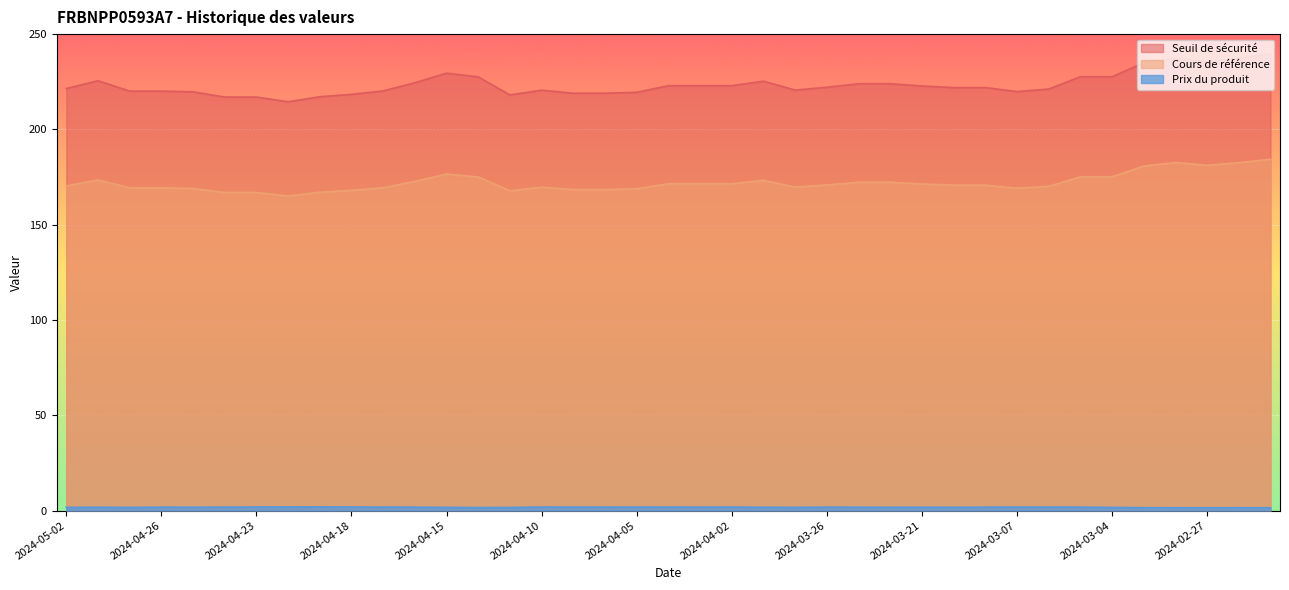

Reading left to right, extract all data points from this chart.

Seuil de sécurité: 2024-05-02=170.3	2024-04-30=173.5	2024-04-29=169.3	2024-04-26=169.3	2024-04-25=169.0	2024-04-24=166.9	2024-04-23=166.9	2024-04-22=165.0	2024-04-19=167.0	2024-04-18=168.0	2024-04-17=169.4	2024-04-16=172.7	2024-04-15=176.6	2024-04-12=175.0	2024-04-11=167.8	2024-04-10=169.7	2024-04-09=168.4	2024-04-08=168.4	2024-04-05=168.8	2024-04-04=171.5	2024-04-03=171.5	2024-04-02=171.5	2024-03-28=173.3	2024-03-27=169.7	2024-03-26=170.8	2024-03-25=172.3	2024-03-22=172.3	2024-03-21=171.4	2024-03-11=170.7	2024-03-08=170.7	2024-03-07=169.1	2024-03-06=170.1	2024-03-05=175.1	2024-03-04=175.1	2024-02-29=180.8	2024-02-28=182.6	2024-02-27=181.2	2024-02-26=182.5	2024-02-23=184.4
Cours de référence: 2024-05-02=221.4	2024-04-30=225.6	2024-04-29=220.1	2024-04-26=220.1	2024-04-25=219.7	2024-04-24=217.0	2024-04-23=217.0	2024-04-22=214.5	2024-04-19=217.2	2024-04-18=218.4	2024-04-17=220.2	2024-04-16=224.5	2024-04-15=229.5	2024-04-12=227.6	2024-04-11=218.1	2024-04-10=220.6	2024-04-09=219.0	2024-04-08=219.0	2024-04-05=219.5	2024-04-04=222.9	2024-04-03=222.9	2024-04-02=222.9	2024-03-28=225.3	2024-03-27=220.6	2024-03-26=222.1	2024-03-25=224.0	2024-03-22=224.0	2024-03-21=222.8	2024-03-11=221.9	2024-03-08=221.9	2024-03-07=219.9	2024-03-06=221.2	2024-03-05=227.6	2024-03-04=227.6	2024-02-29=235.0	2024-02-28=237.4	2024-02-27=235.5	2024-02-26=237.3	2024-02-23=239.7
Prix du produit: 2024-05-02=1.6	2024-04-30=1.7	2024-04-29=1.6	2024-04-26=1.8	2024-04-25=1.8	2024-04-24=1.8	2024-04-23=1.9	2024-04-22=1.9	2024-04-19=1.9	2024-04-18=1.8	2024-04-17=1.8	2024-04-16=1.8	2024-04-15=1.7	2024-04-12=1.6	2024-04-11=1.6	2024-04-10=1.8	2024-04-09=1.8	2024-04-08=1.8	2024-04-05=1.8	2024-04-04=1.8	2024-04-03=1.8	2024-04-02=1.8	2024-03-28=1.7	2024-03-27=1.7	2024-03-26=1.8	2024-03-25=1.8	2024-03-22=1.7	2024-03-21=1.7	2024-03-11=1.7	2024-03-08=1.8	2024-03-07=1.8	2024-03-06=1.8	2024-03-05=1.8	2024-03-04=1.6	2024-02-29=1.5	2024-02-28=1.5	2024-02-27=1.4	2024-02-26=1.5	2024-02-23=1.4